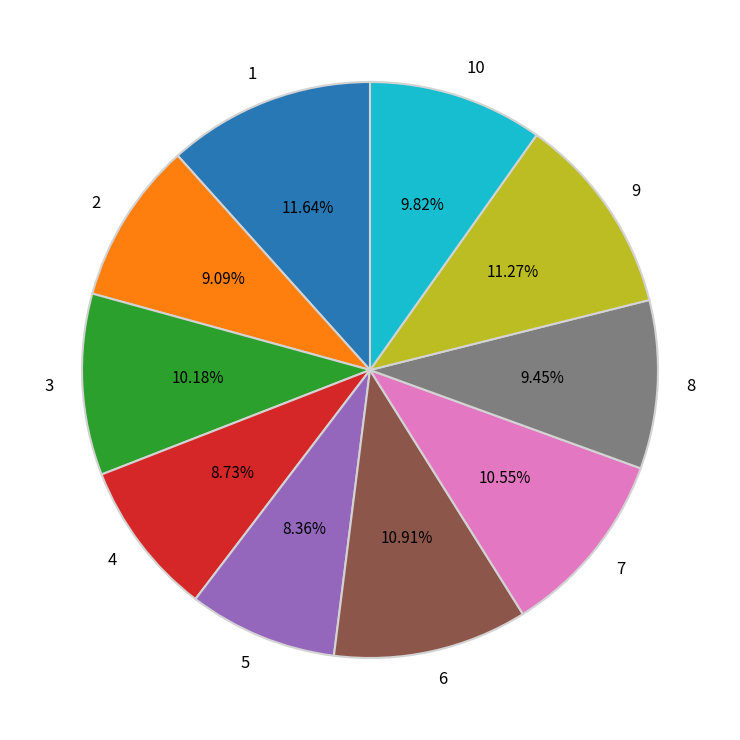

Does 1 represent more than half of the total?

No